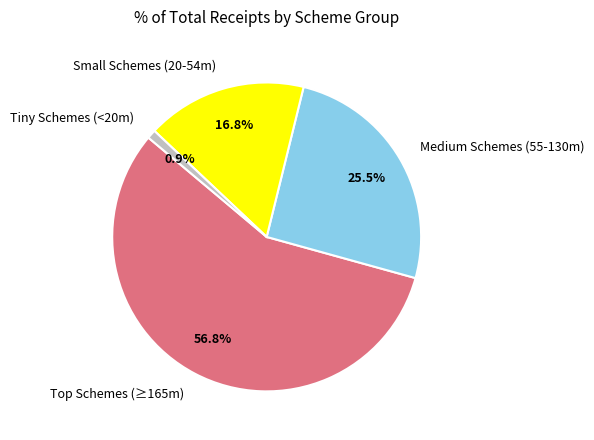

Which has a higher value, Medium Schemes (55-130m) or Small Schemes (20-54m)?

Medium Schemes (55-130m)